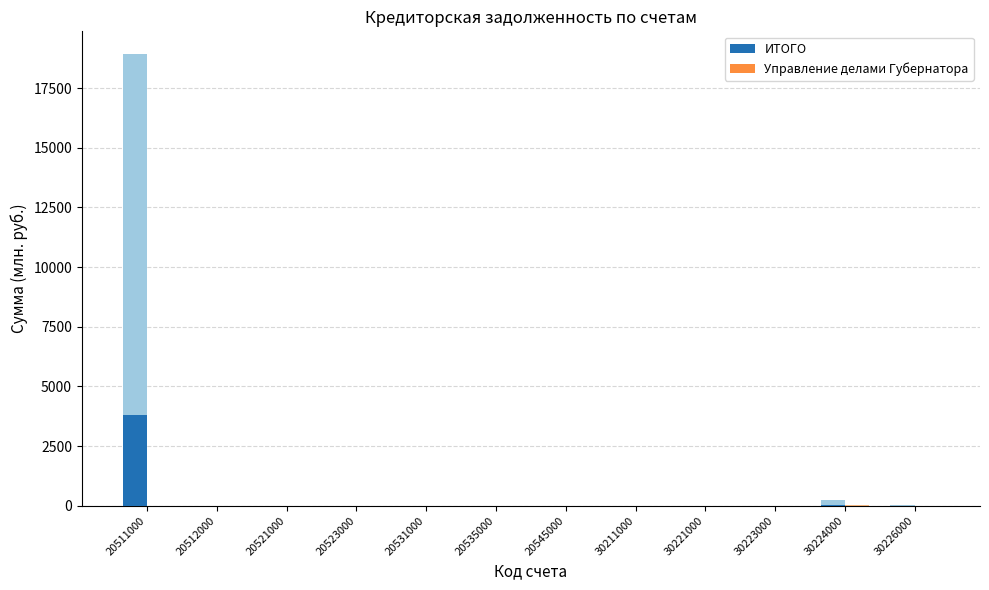

Which has a higher value, 30211000 or 20521000?

20521000